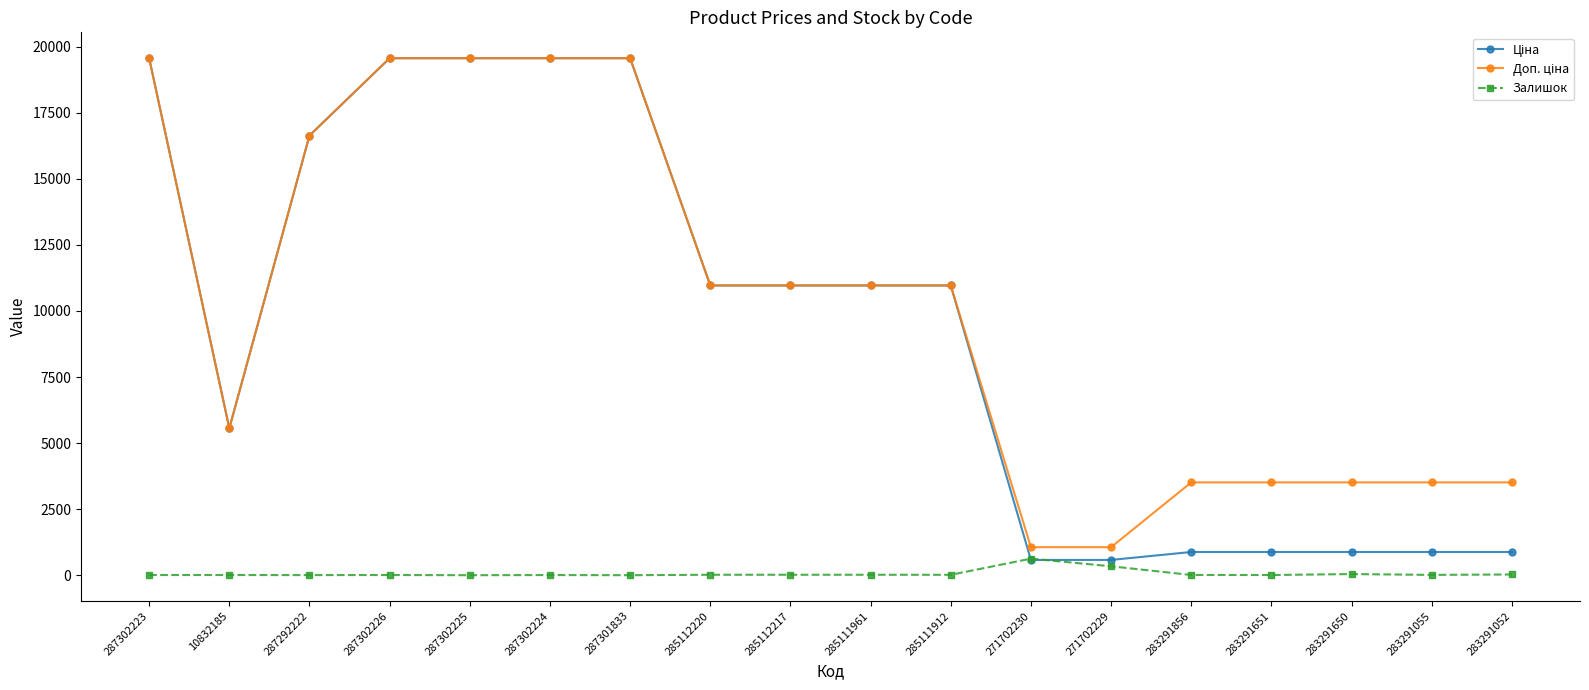

Is it true that Залишок equals 15.0 at 285111912?

True